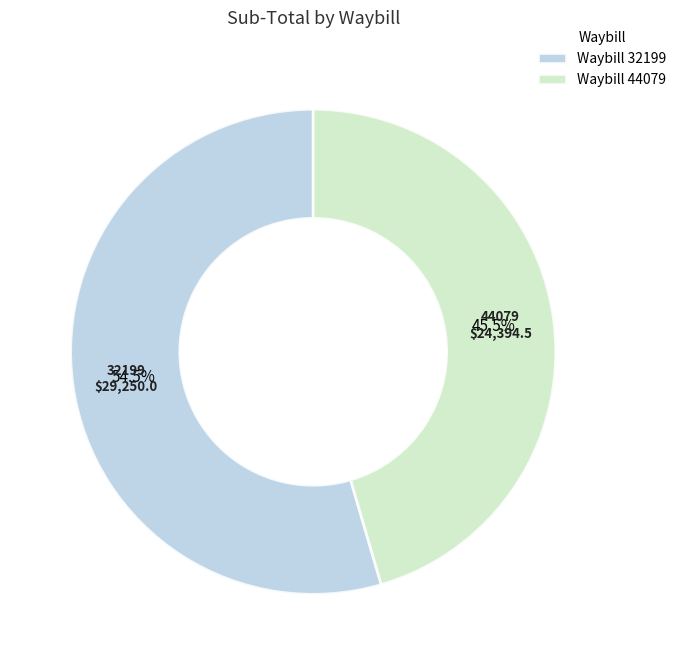

Which slice represents more than half of the pie?

Waybill 32199